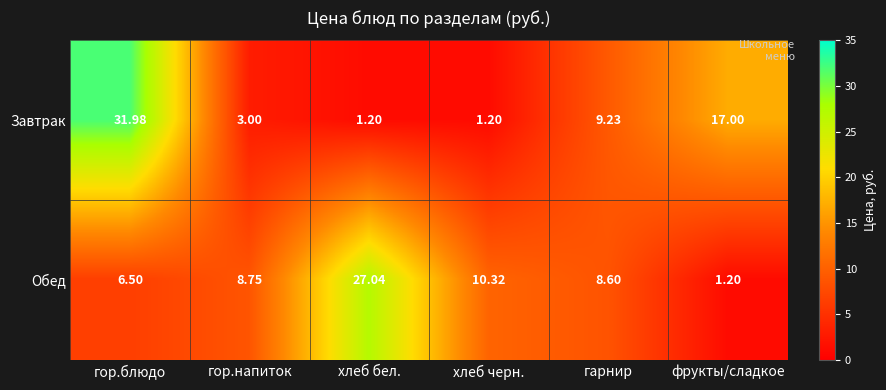

Which series changed the most between гор.напиток and фрукты/сладкое?

Завтрак